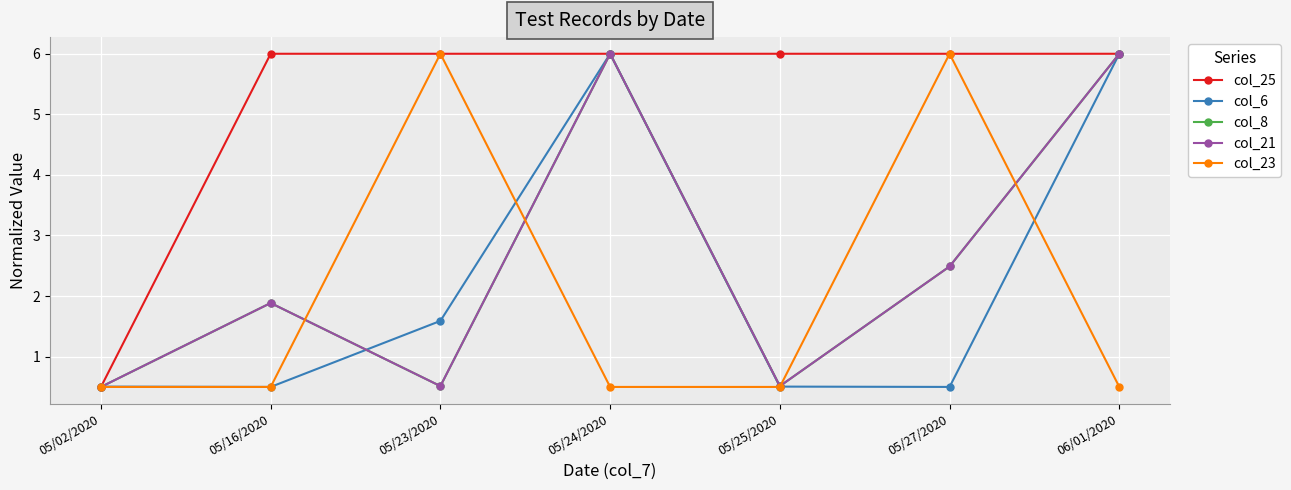

What is the difference between the second highest and minimum values in the col_25 series?

5.5